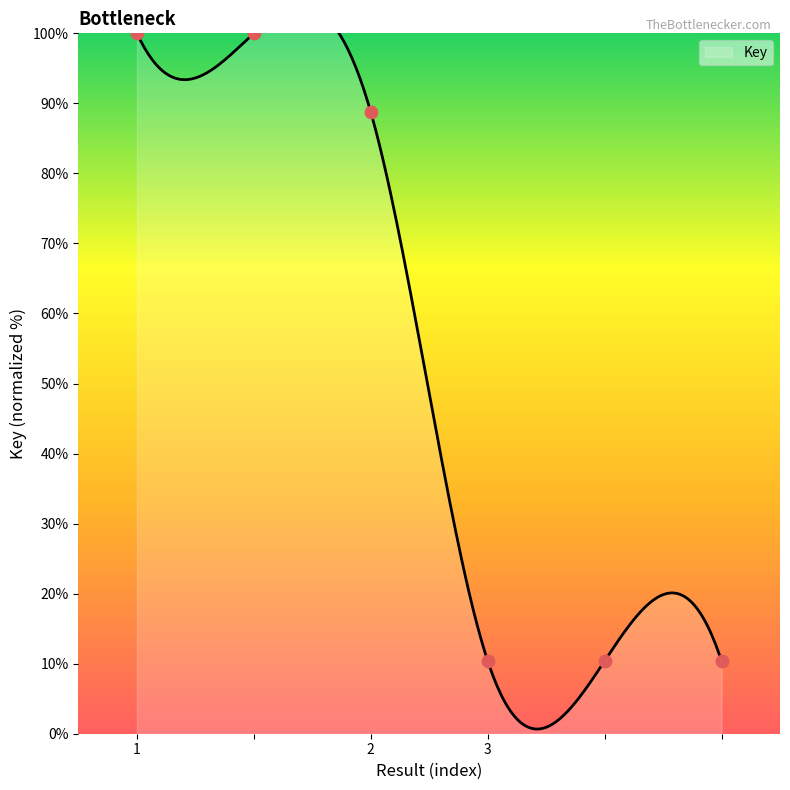

Approximately how many times larger is the value at  compared to ?

0.1